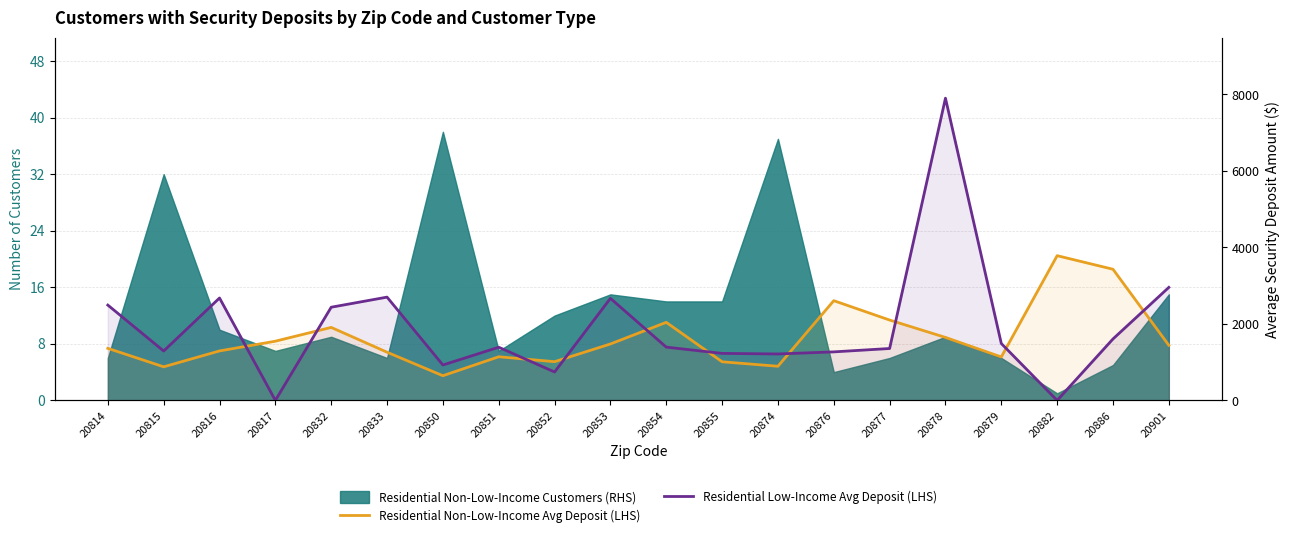

True or false: Residential Low-Income Avg Deposit (LHS) and Residential Non-Low-Income Avg Deposit (LHS) cross at least once.

True